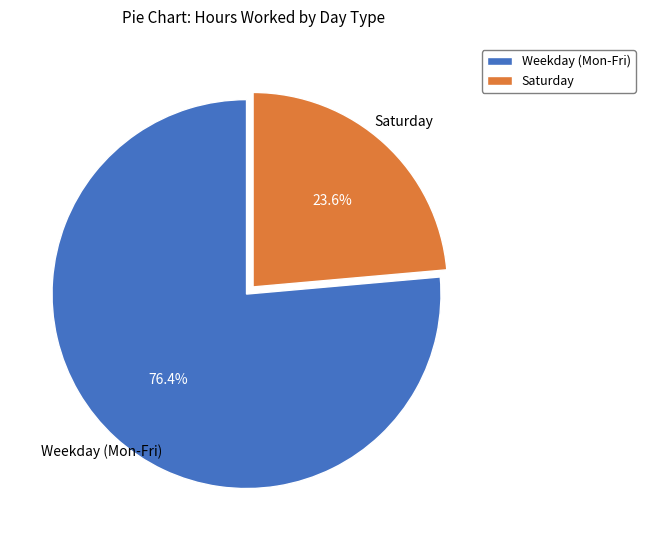

Which category accounts for the majority?

Weekday (Mon-Fri)